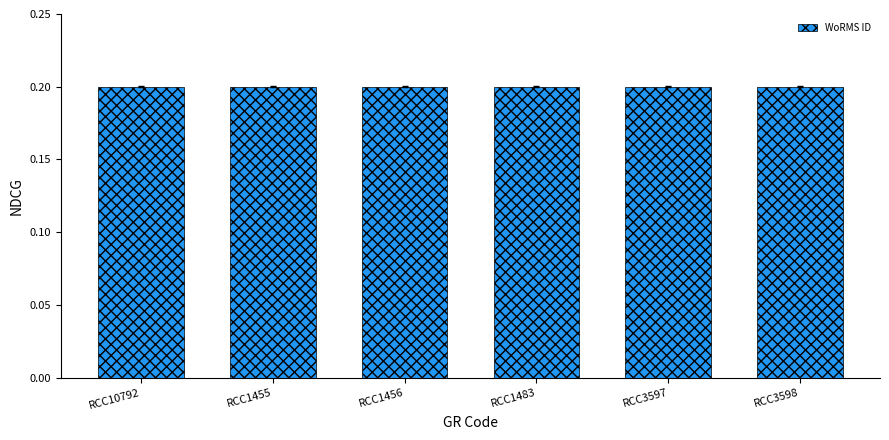

What is the label of the 4th bar from the left?

RCC1483